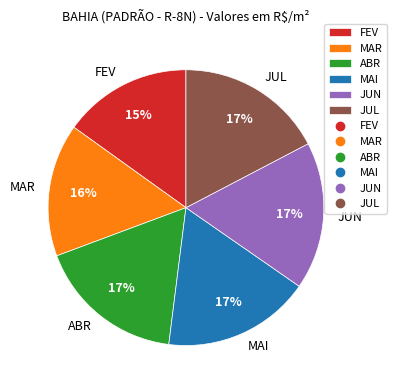

Between MAR and JUN, which is larger?

JUN